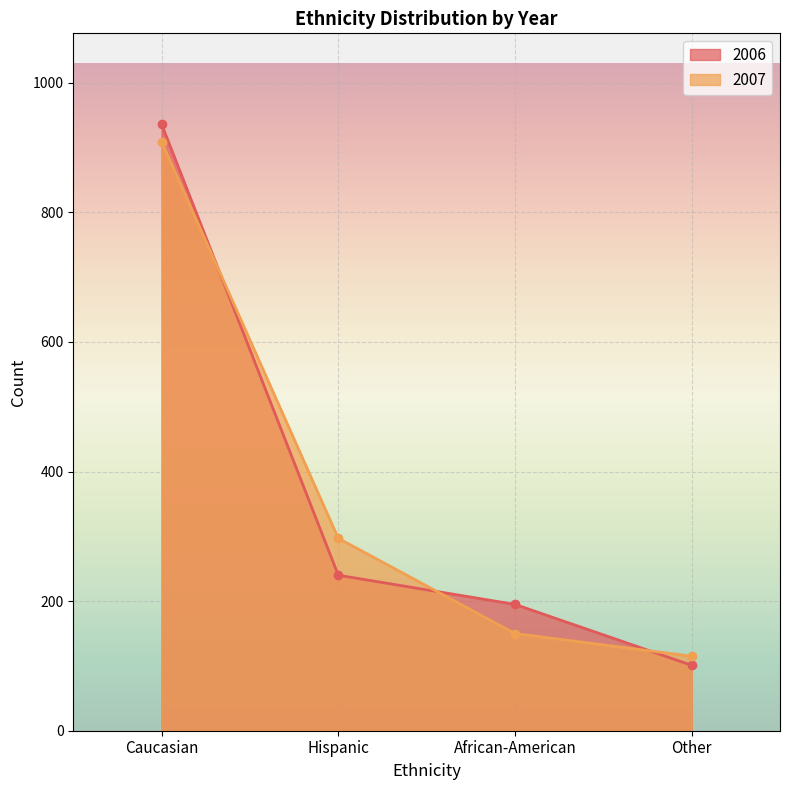

Count the number of data series in this chart.

2